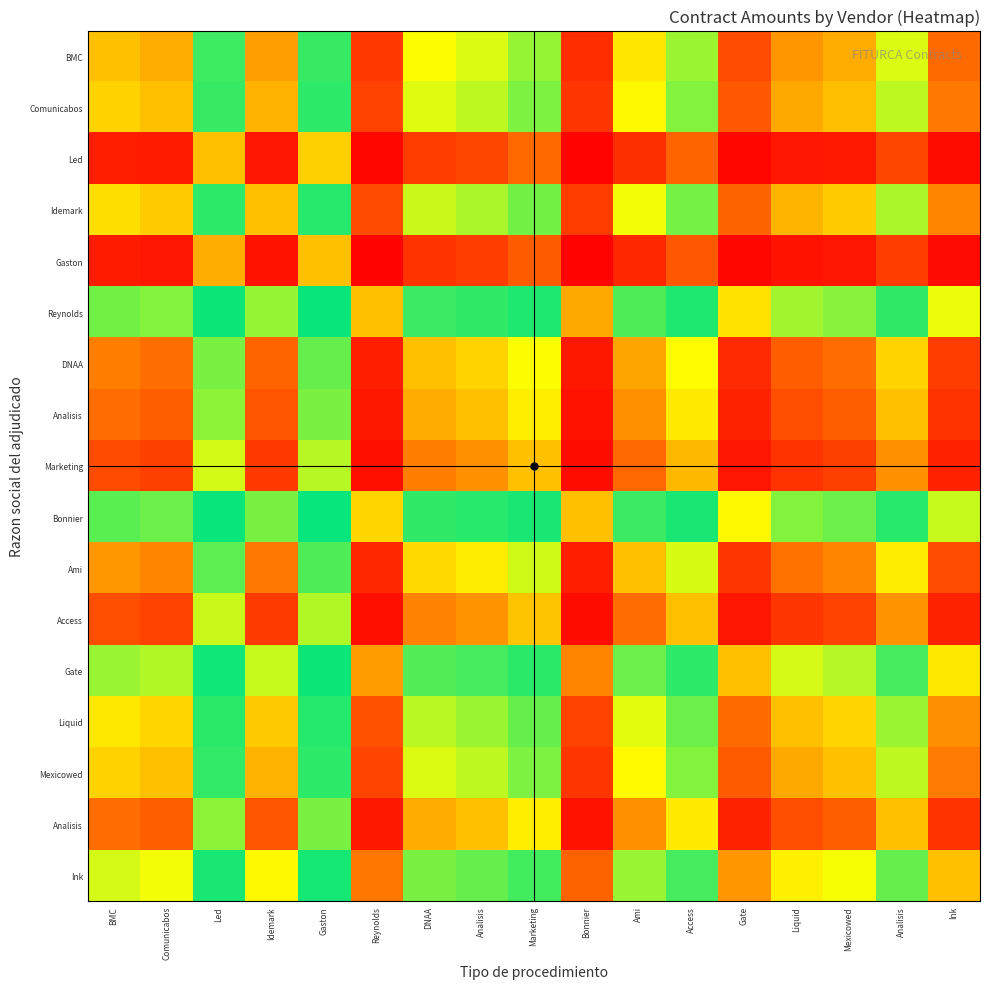

Which label corresponds to the largest value in the chart?

Gaston